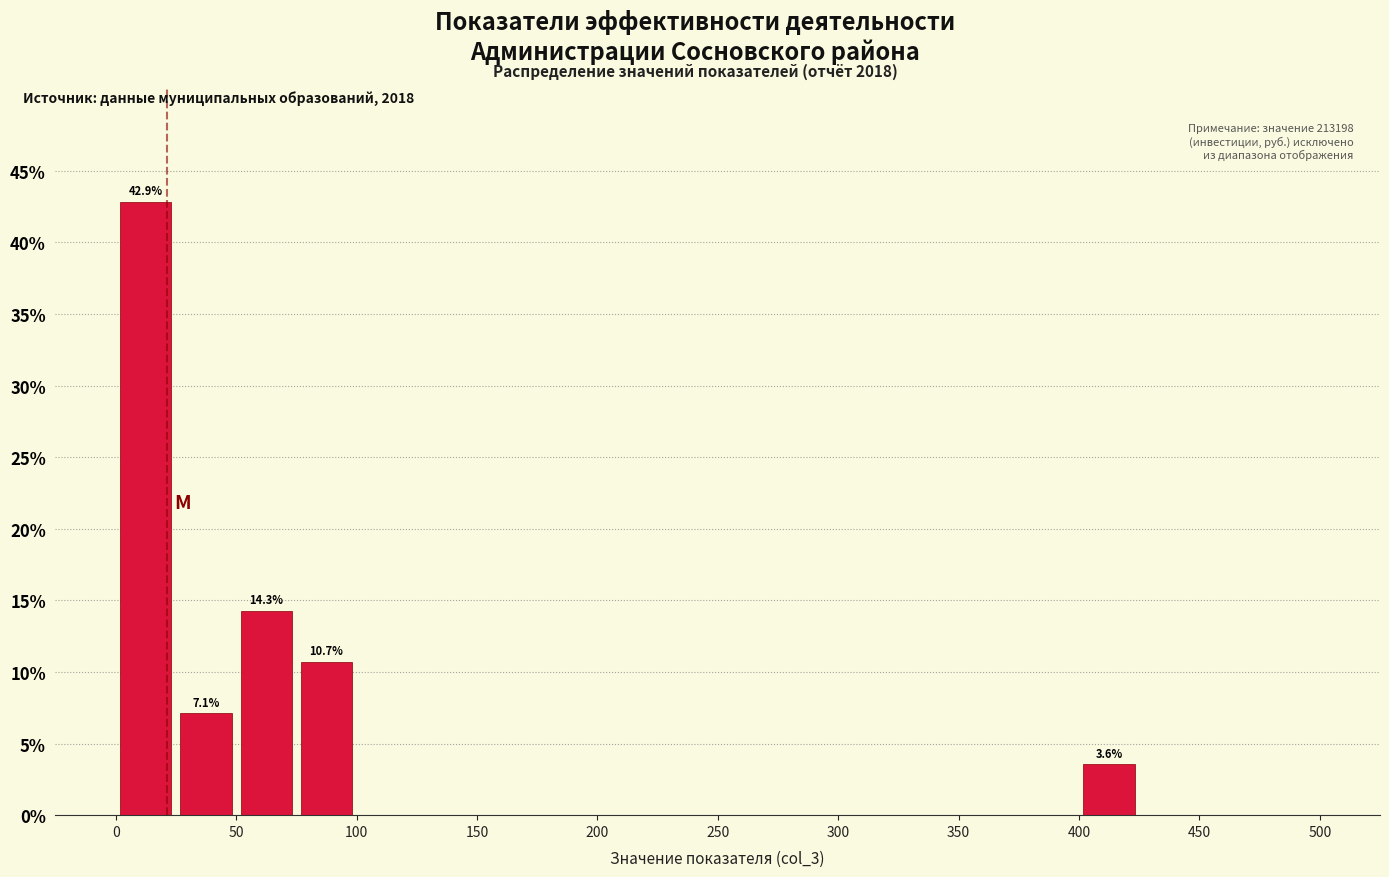

Over which range of the x-axis is the bar tallest?

0 to 25